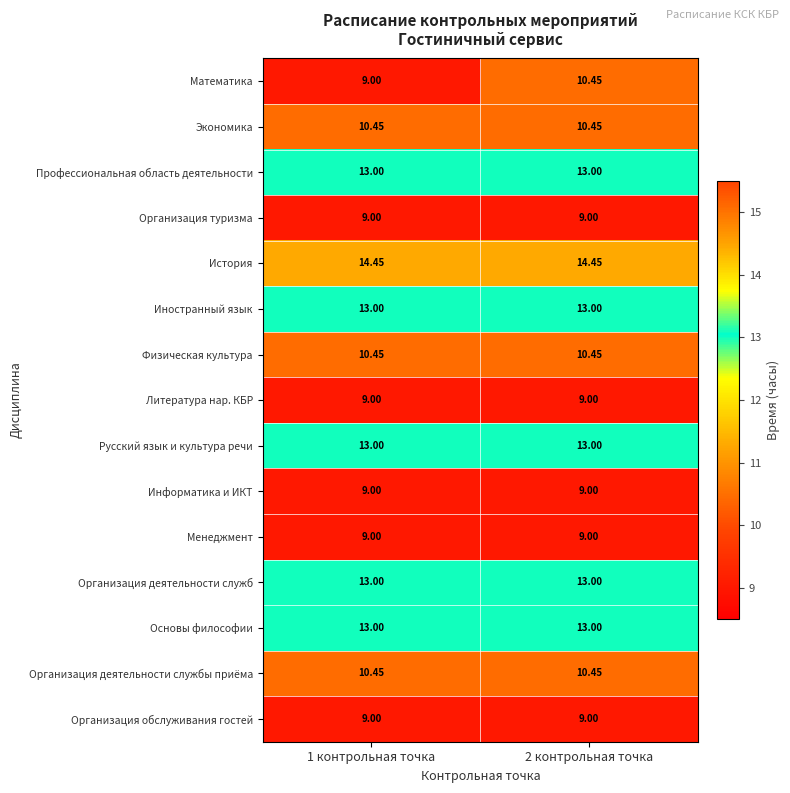

Between 1 контрольная точка and 2 контрольная точка, which series saw the biggest shift?

Математика